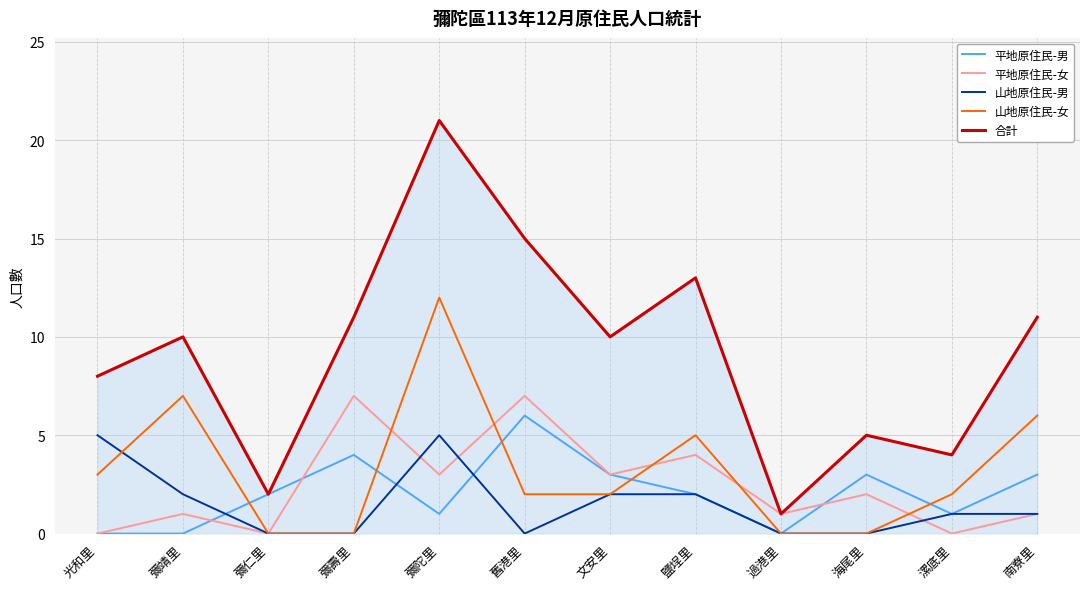

True or false: 平地原住民-女 has more than 0 interior local peaks.

True